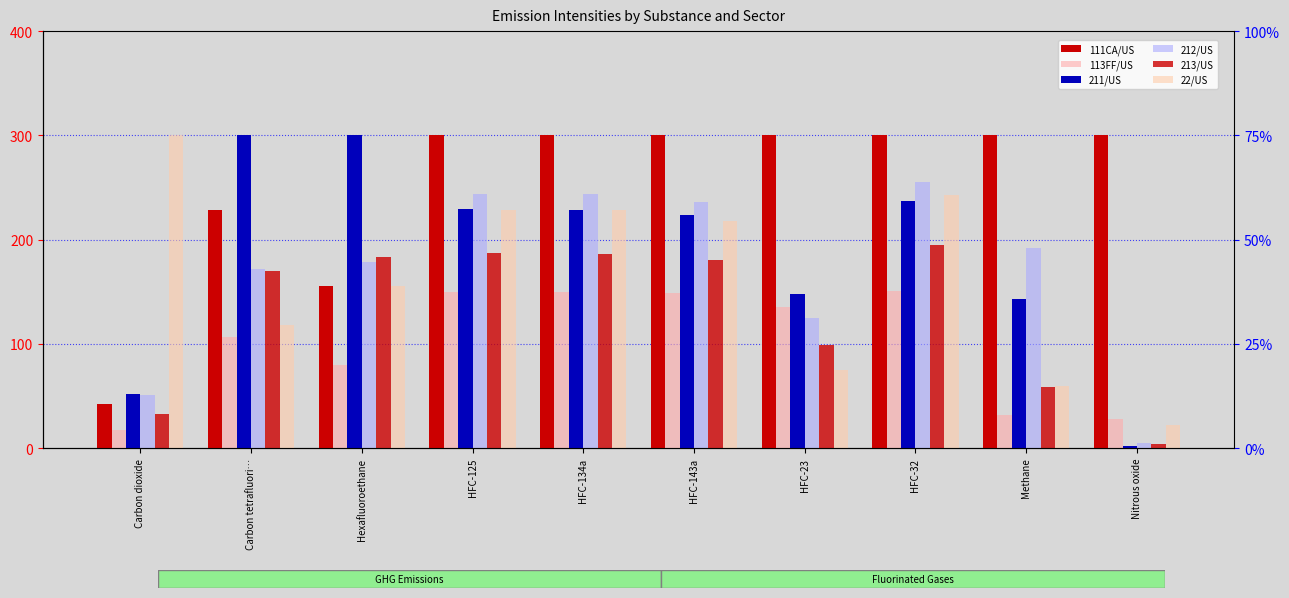

Reading left to right, what are all the values shown in this chart?

111CA/US: Carbon dioxide=42.0	Carbon tetrafluori…=228.2	Hexafluoroethane=155.0	HFC-125=300.0	HFC-134a=300.0	HFC-143a=300.0	HFC-23=300.0	HFC-32=300.0	Methane=300.0	Nitrous oxide=300.0
113FF/US: Carbon dioxide=16.9	Carbon tetrafluori…=106.1	Hexafluoroethane=79.5	HFC-125=149.3	HFC-134a=149.2	HFC-143a=148.3	HFC-23=135.7	HFC-32=150.5	Methane=32.1	Nitrous oxide=28.0
211/US: Carbon dioxide=51.7	Carbon tetrafluori…=300.0	Hexafluoroethane=300.0	HFC-125=229.0	HFC-134a=228.6	HFC-143a=223.2	HFC-23=147.8	HFC-32=236.6	Methane=142.9	Nitrous oxide=2.1
212/US: Carbon dioxide=50.9	Carbon tetrafluori…=171.9	Hexafluoroethane=178.4	HFC-125=244.0	HFC-134a=243.4	HFC-143a=235.6	HFC-23=125.2	HFC-32=254.9	Methane=191.7	Nitrous oxide=4.7
213/US: Carbon dioxide=32.4	Carbon tetrafluori…=170.3	Hexafluoroethane=183.0	HFC-125=186.9	HFC-134a=186.5	HFC-143a=180.7	HFC-23=99.1	HFC-32=195.1	Methane=58.3	Nitrous oxide=3.6
22/US: Carbon dioxide=300.0	Carbon tetrafluori…=117.7	Hexafluoroethane=155.9	HFC-125=228.8	HFC-134a=228.0	HFC-143a=217.9	HFC-23=74.9	HFC-32=242.9	Methane=59.3	Nitrous oxide=22.0